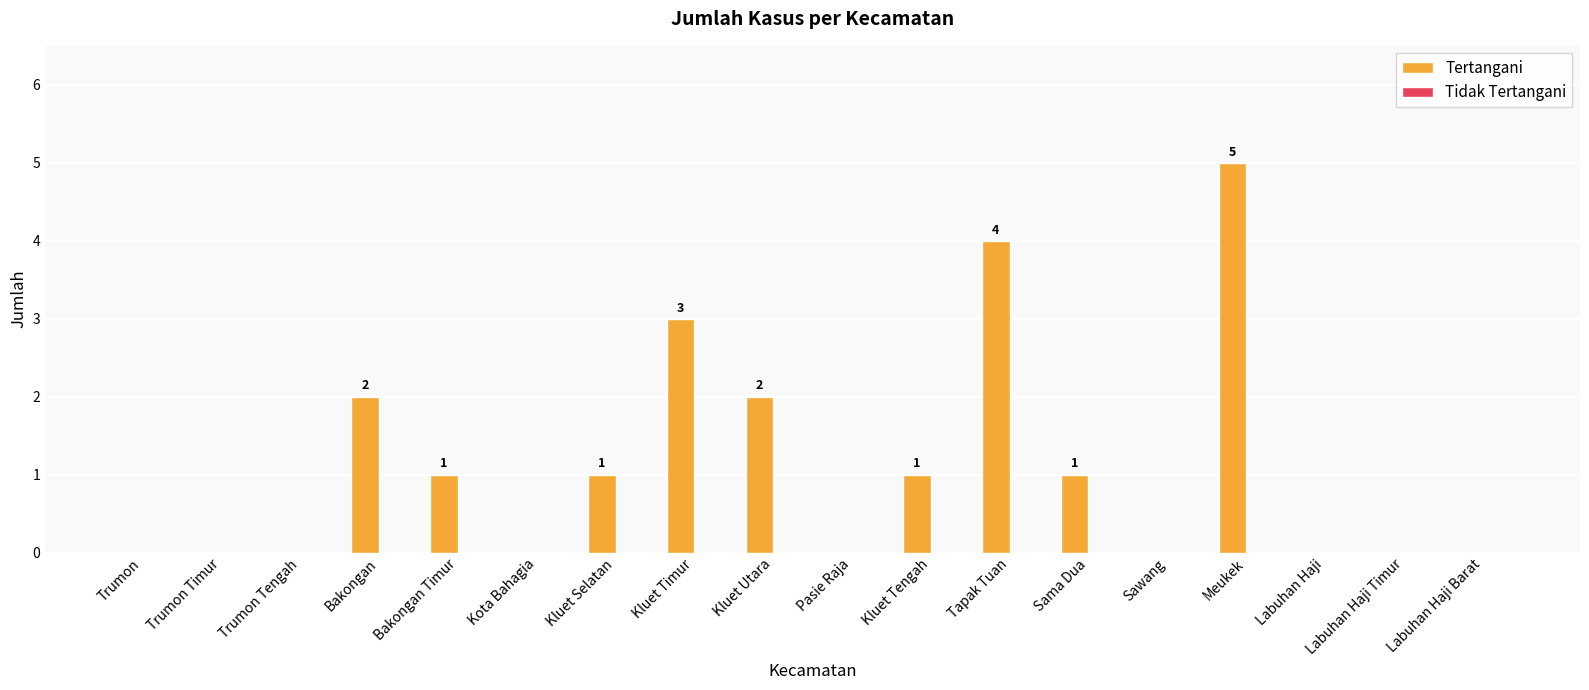

What is the sum of all values?

20